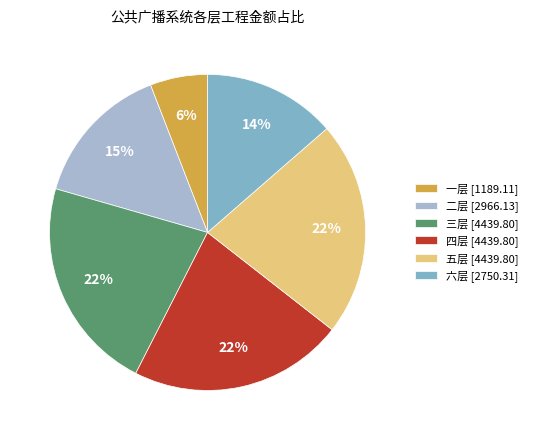

Is there any slice that represents more than half of the pie?

No